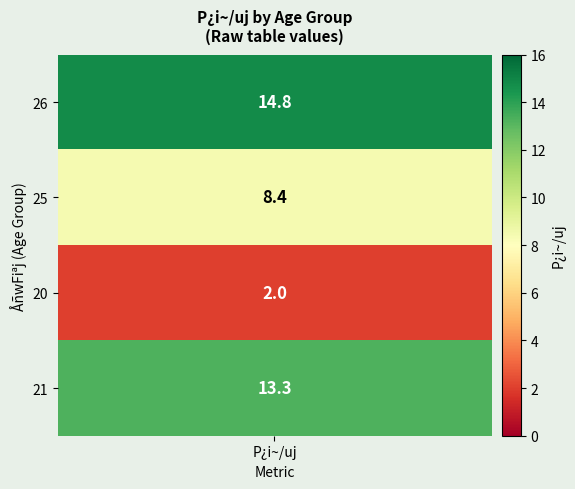

What is the difference between the 2014NæQl¼ú values at 3 and 2?

6.4